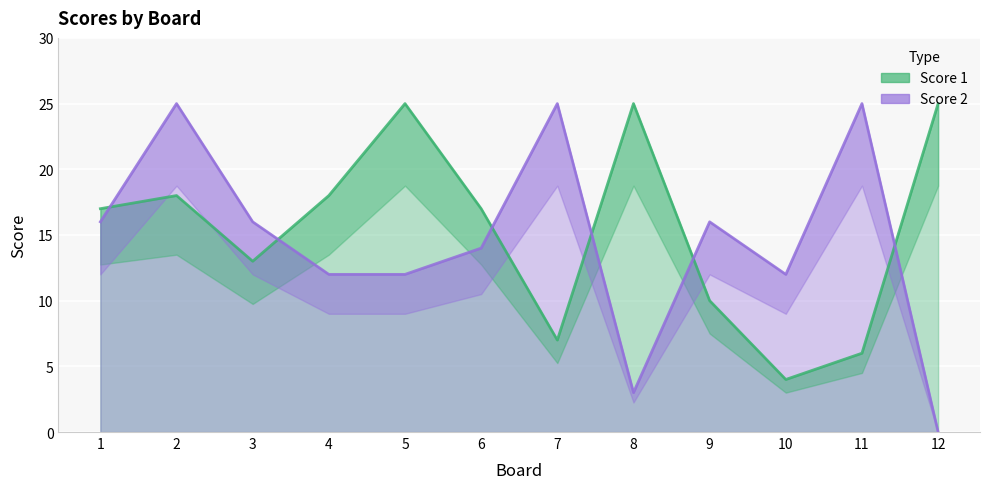

Which category has the lowest value in the Score 1 series?

10